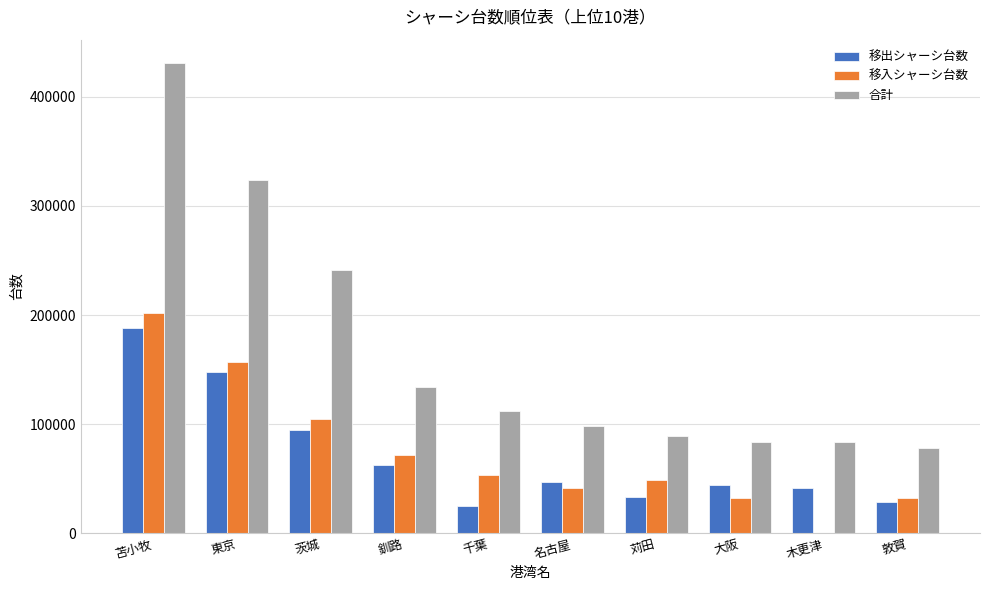

At which label does 合計 first exceed 111842?

苫小牧